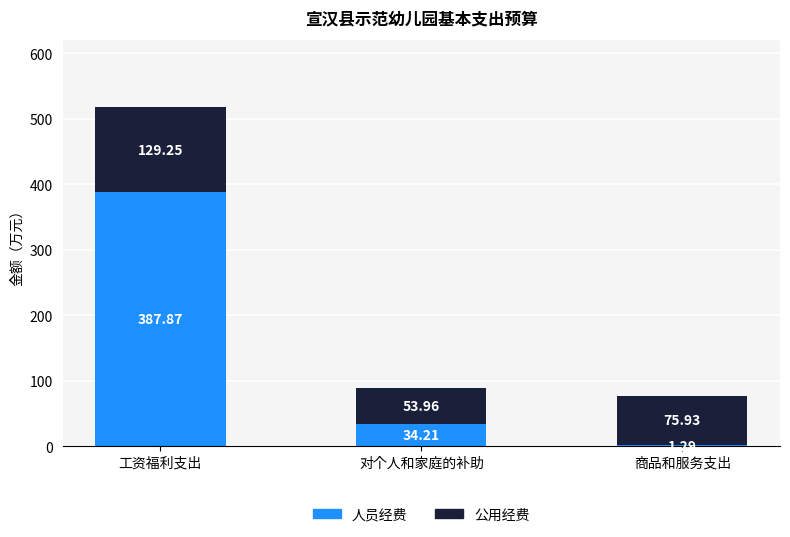

Are the bars horizontal?

No